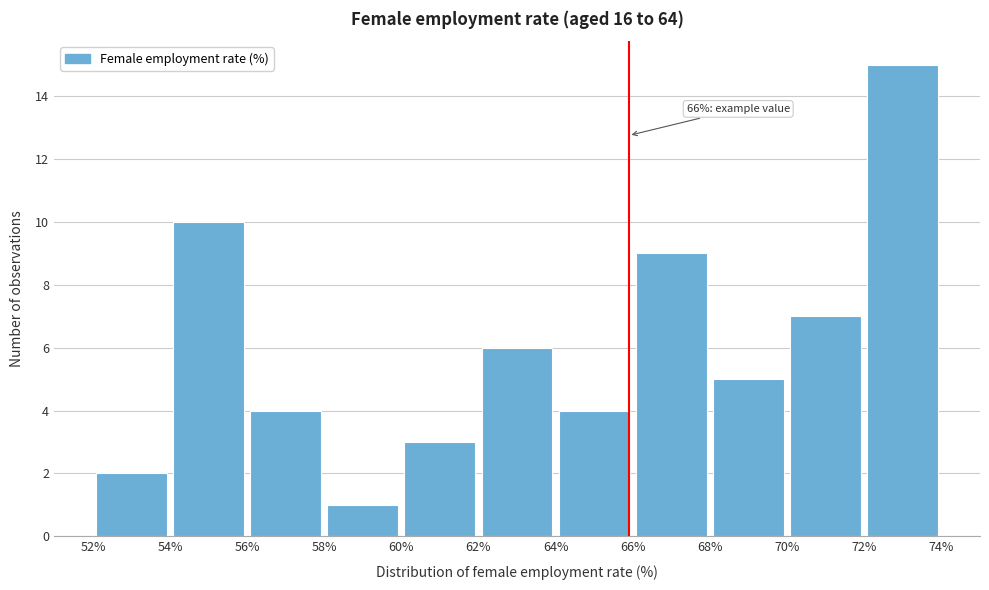

Over which range of the x-axis is the bar tallest?

72% to 74%